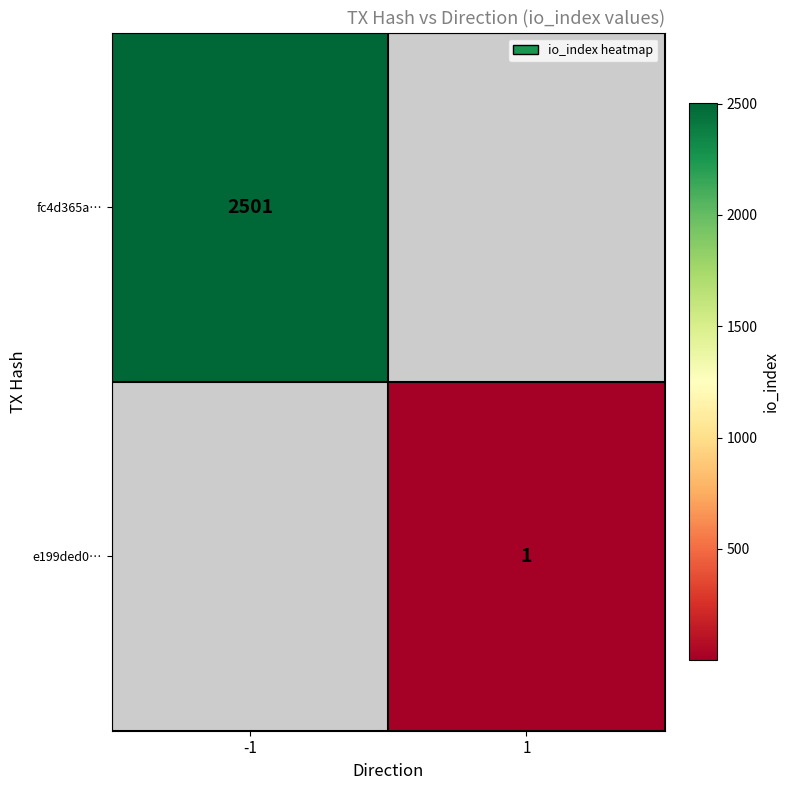

What is the smallest value displayed?

1.0